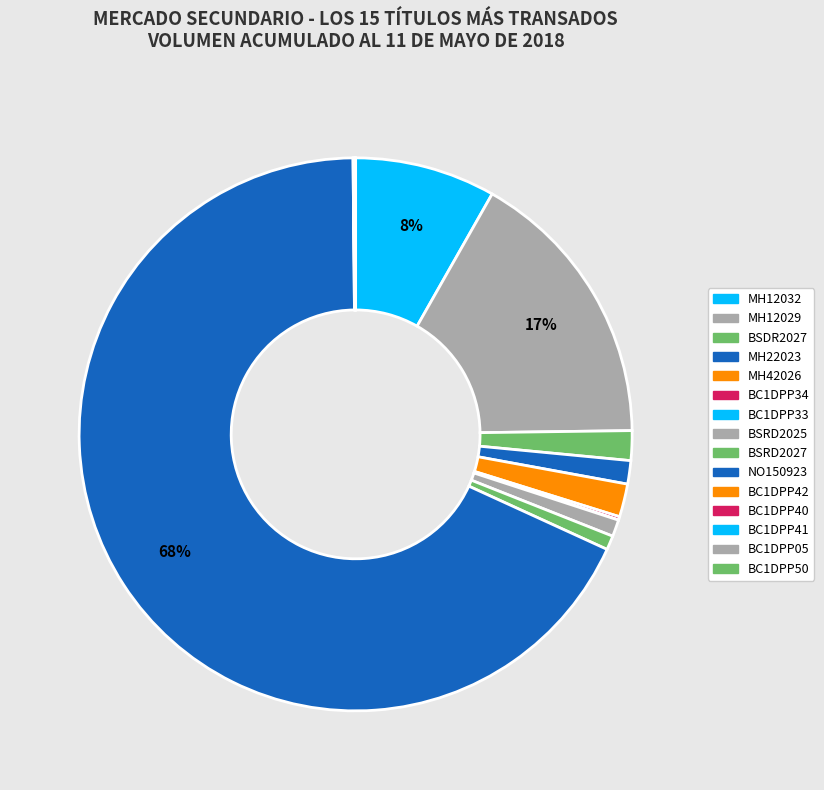

Which slice is the smallest?

BC1DPP05